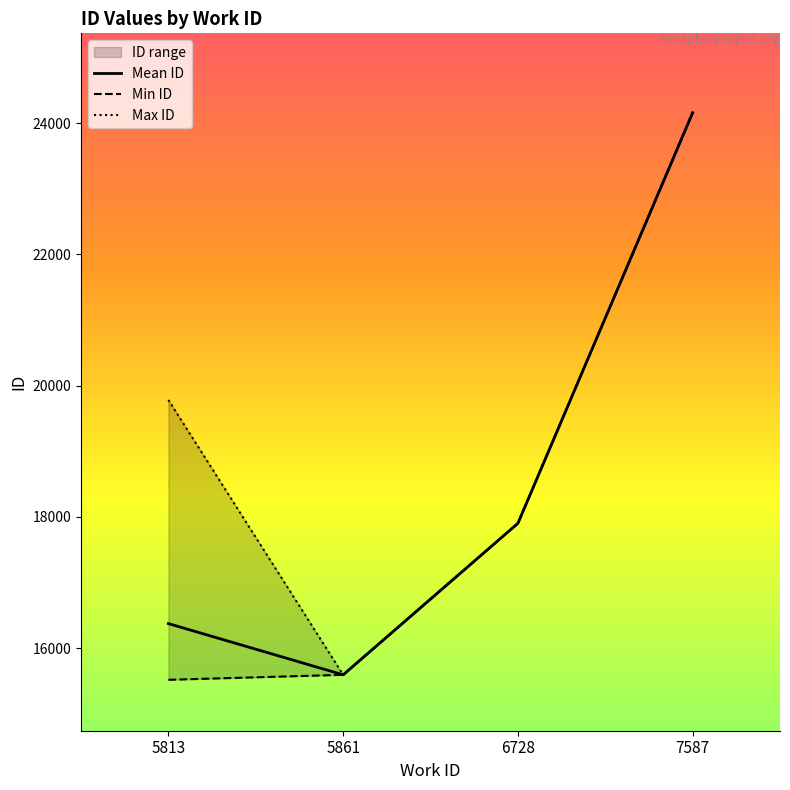

What is the greatest value displayed?

24161.0